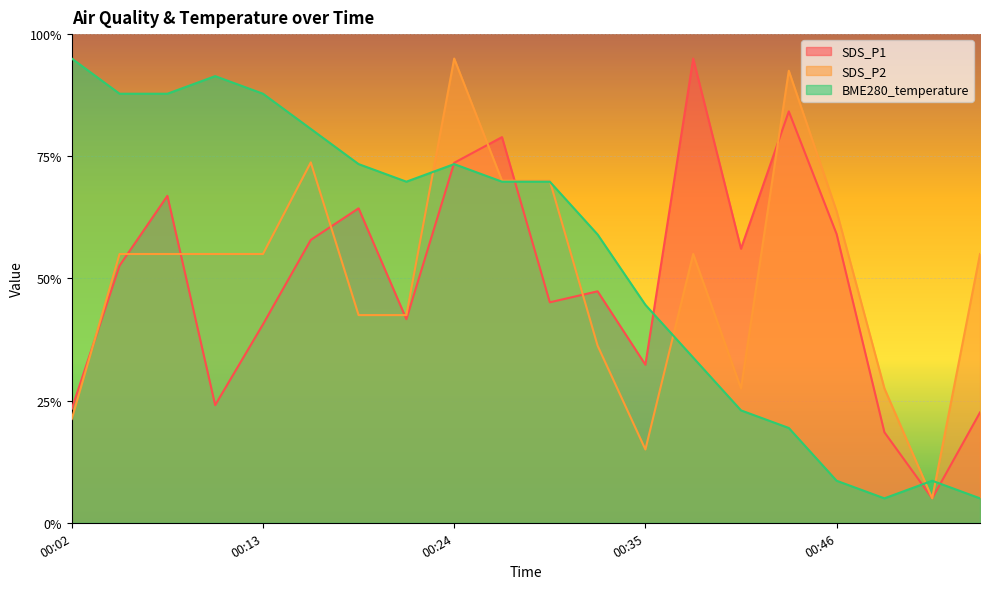

At how many categories does at least one series exceed 12?

14